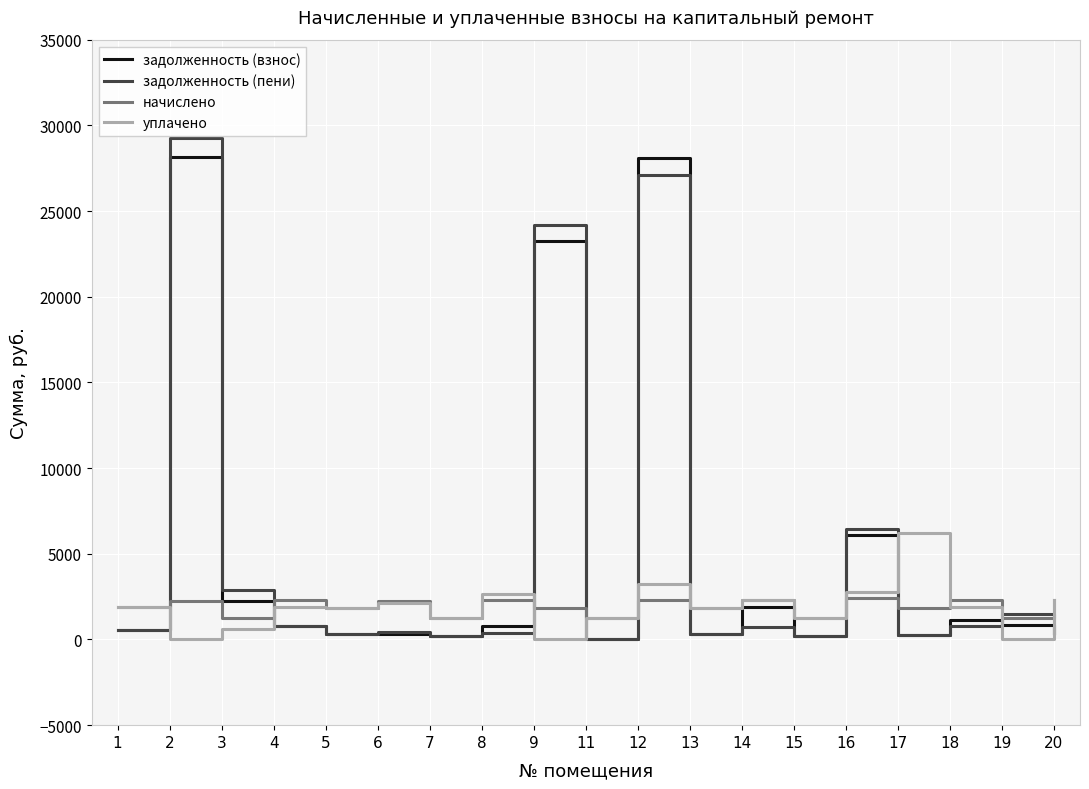

What is the maximum value for начислено?

2406.3